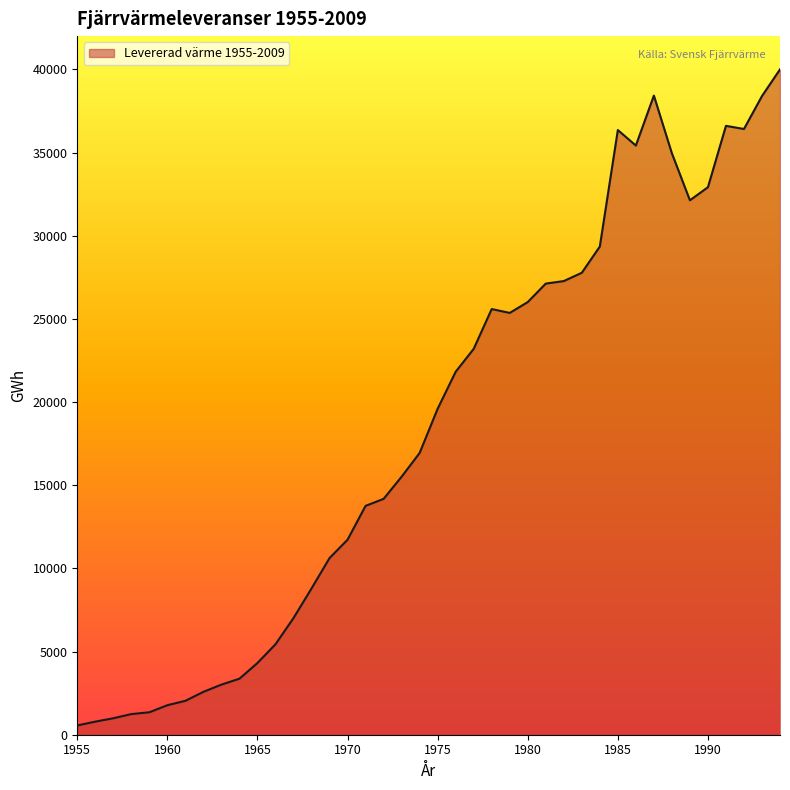

What is the greatest value displayed?

40000.0